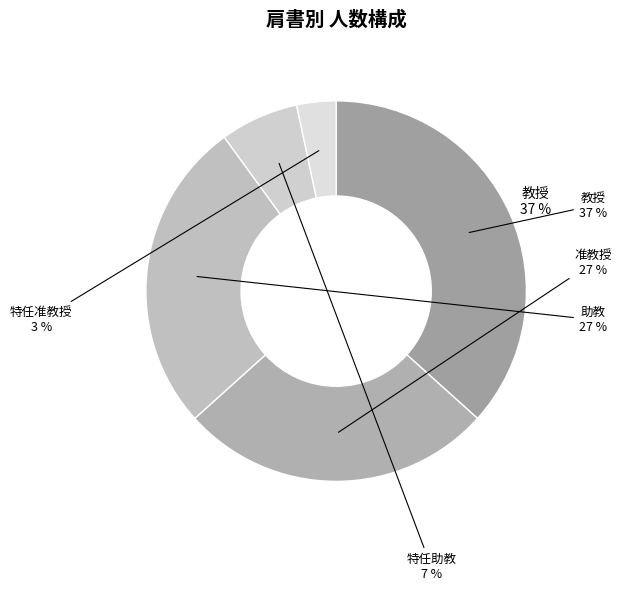

Which category has the biggest portion of the pie?

教授